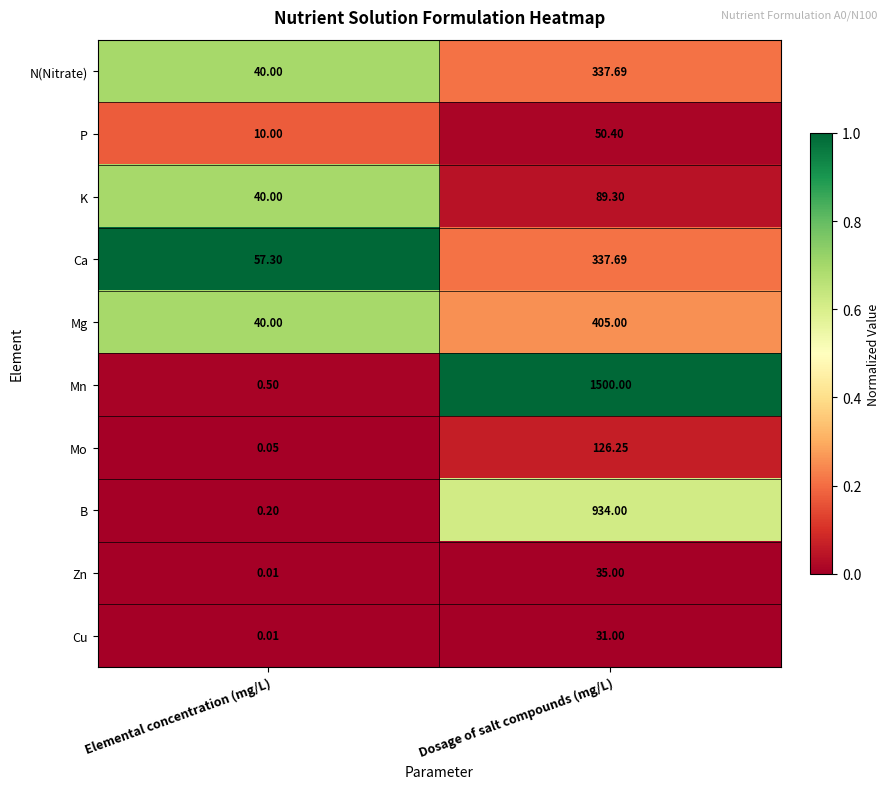

At which label does N(Nitrate) first exceed 337?

Dosage of salt compounds (mg/L)